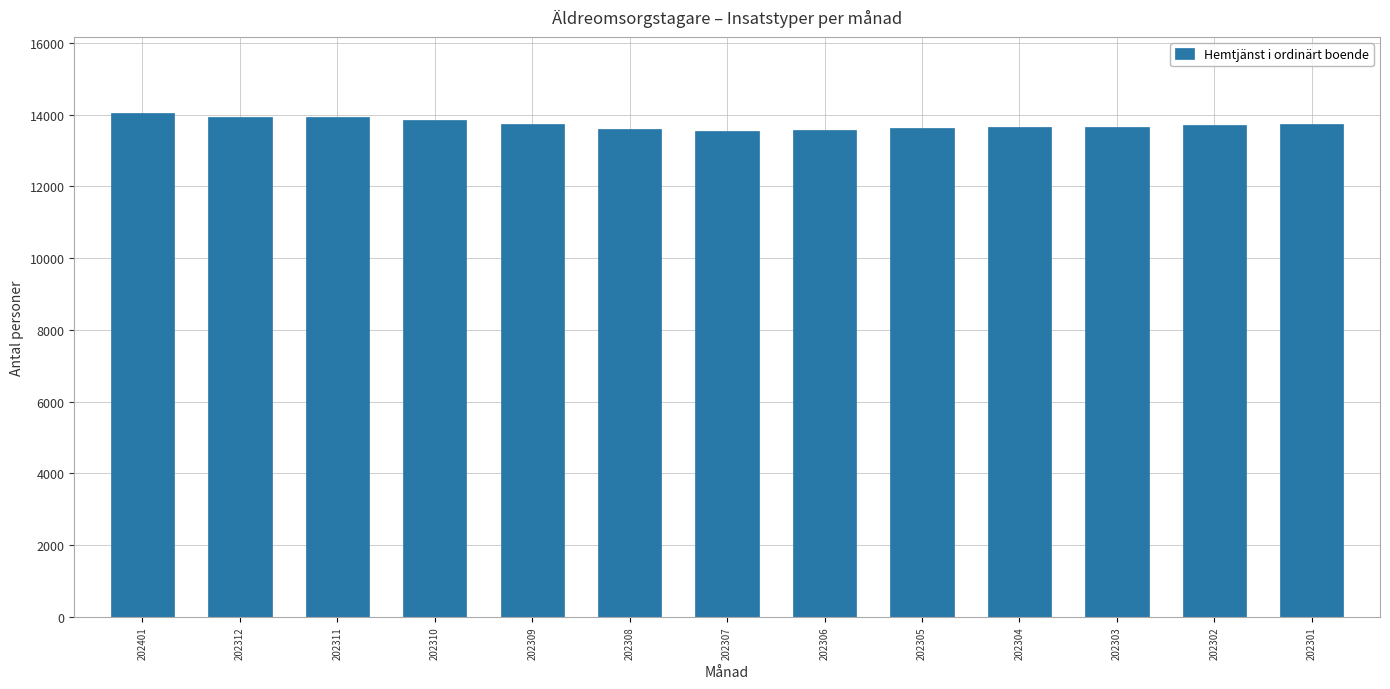

The value at 202310 is 13848. True or false?

True